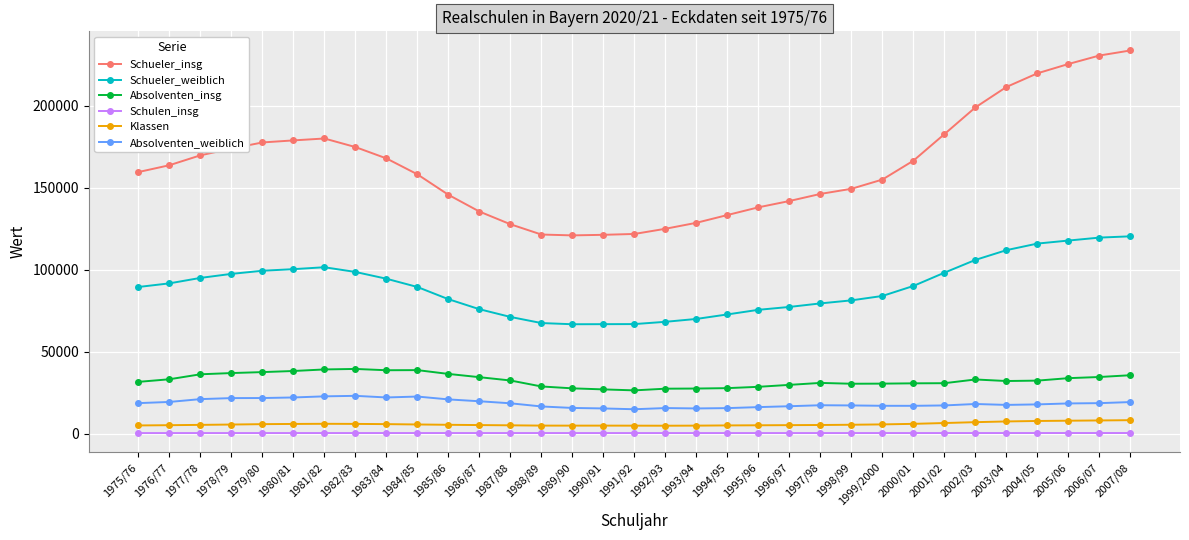

Does the chart have visible grid lines?

Yes